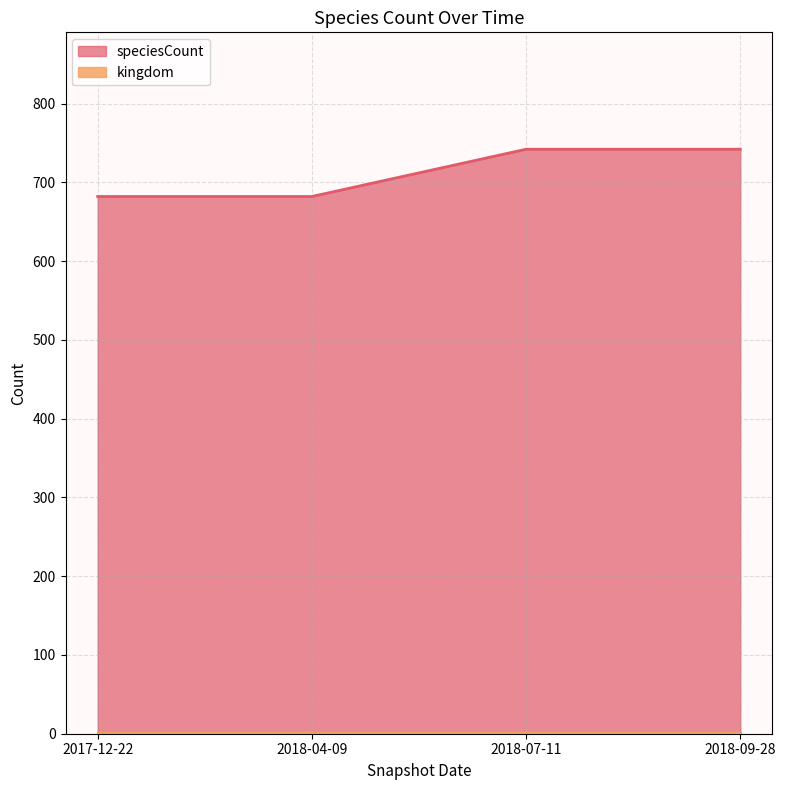

What is the label of the 4th point from the left?

2018-09-28